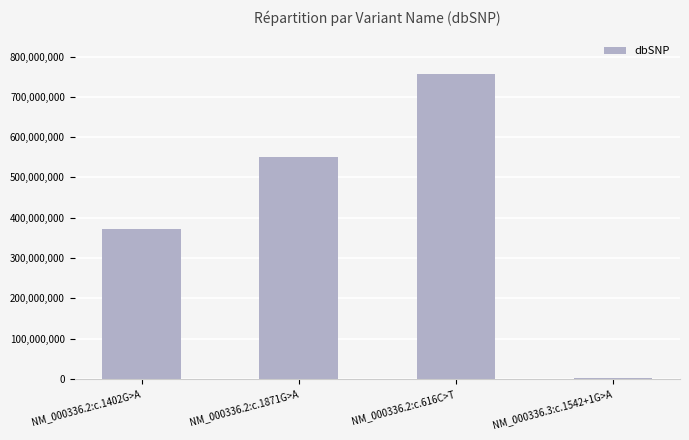

Between NM_000336.2:c.616C>T and NM_000336.3:c.1542+1G>A, which is larger?

NM_000336.2:c.616C>T